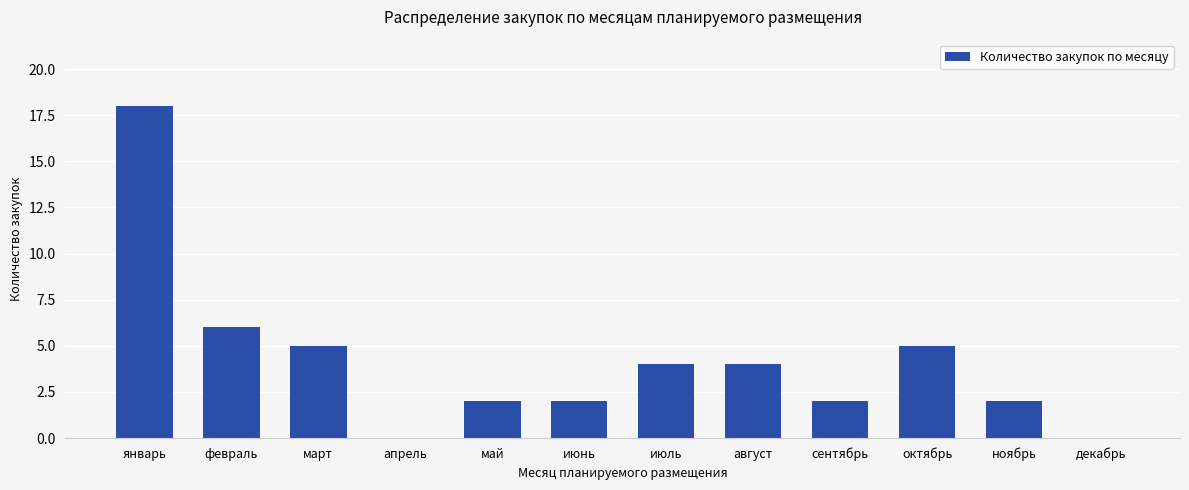

What is the sum of all values?

50